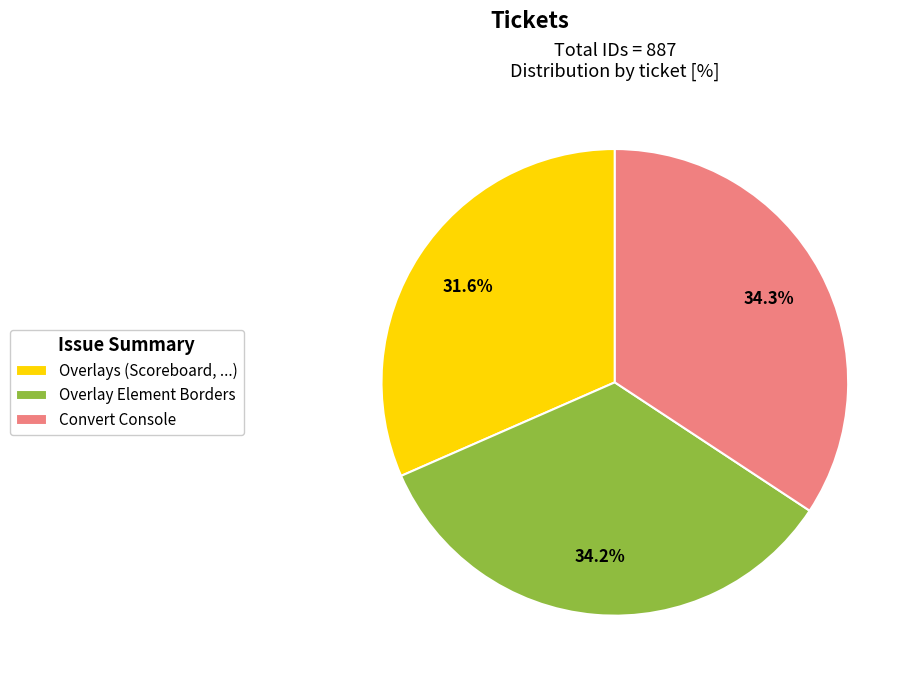

To the nearest percent, what portion does Overlays (Scoreboard, ...) represent?

32%